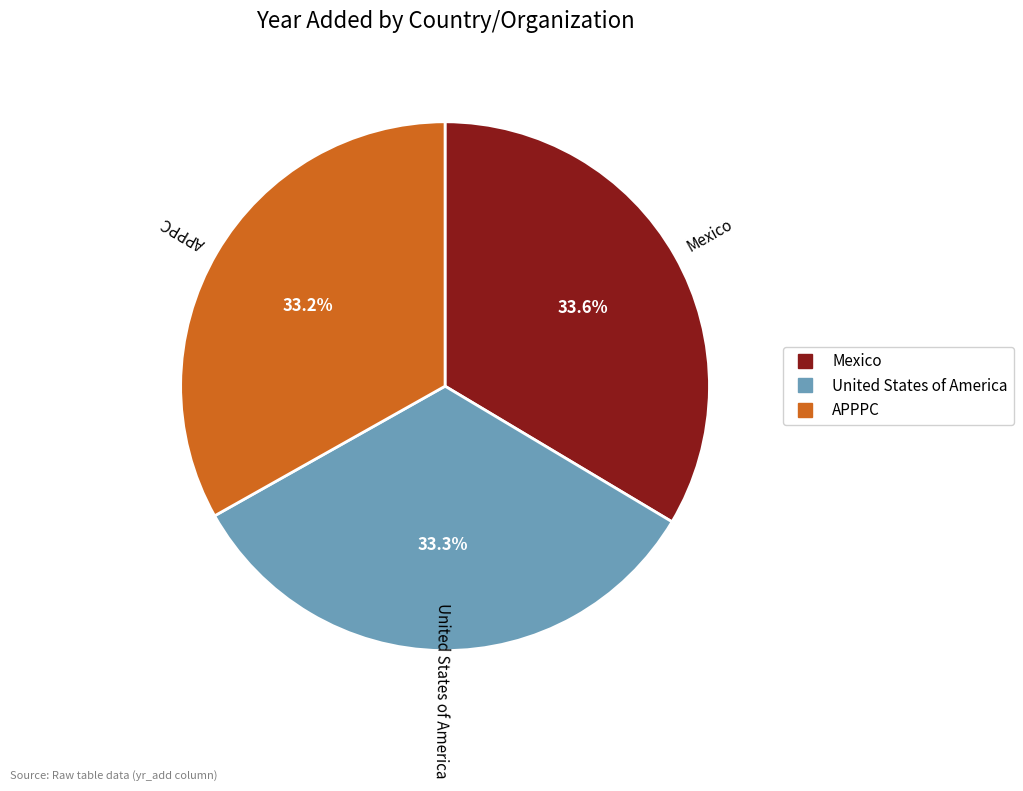

True or false: Mexico accounts for 21% of the total.

False